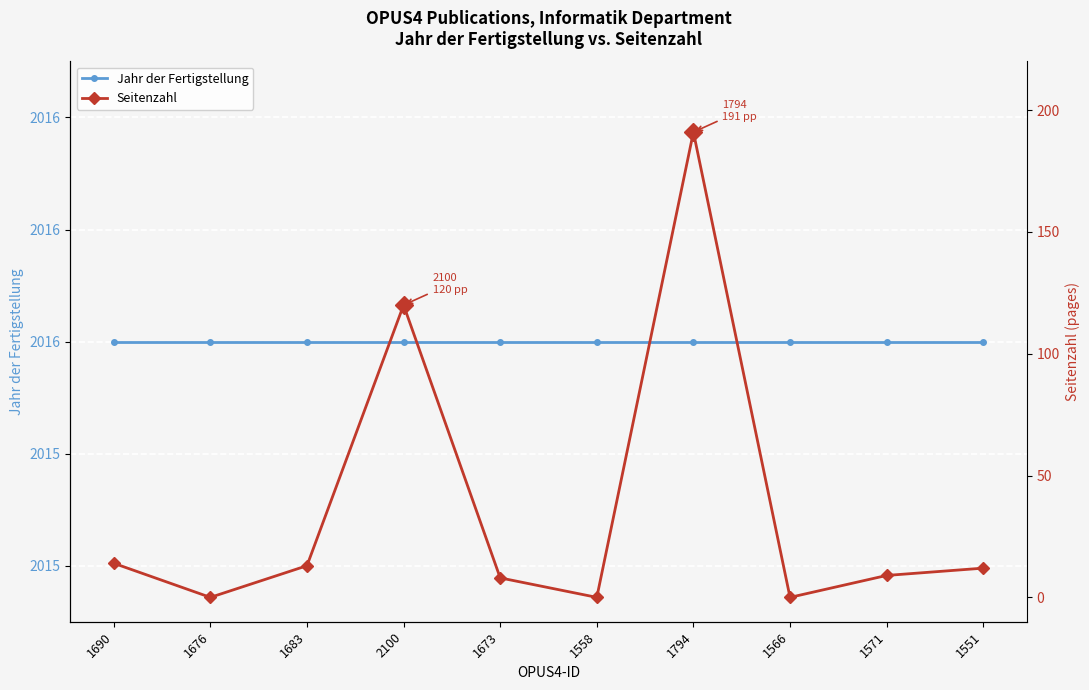

At 1683, list the series in order from smallest to largest.

Seitenzahl, Jahr der Fertigstellung